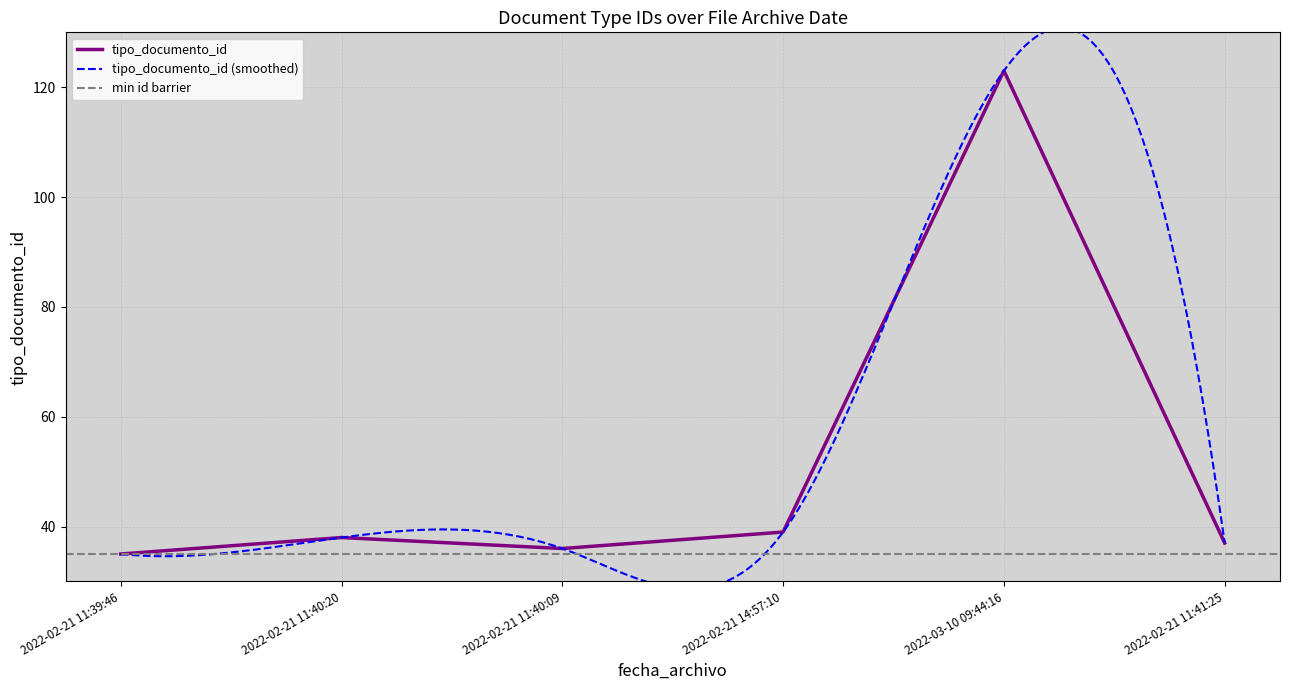

What position from the left is 2022-02-21 11:40:20?

2